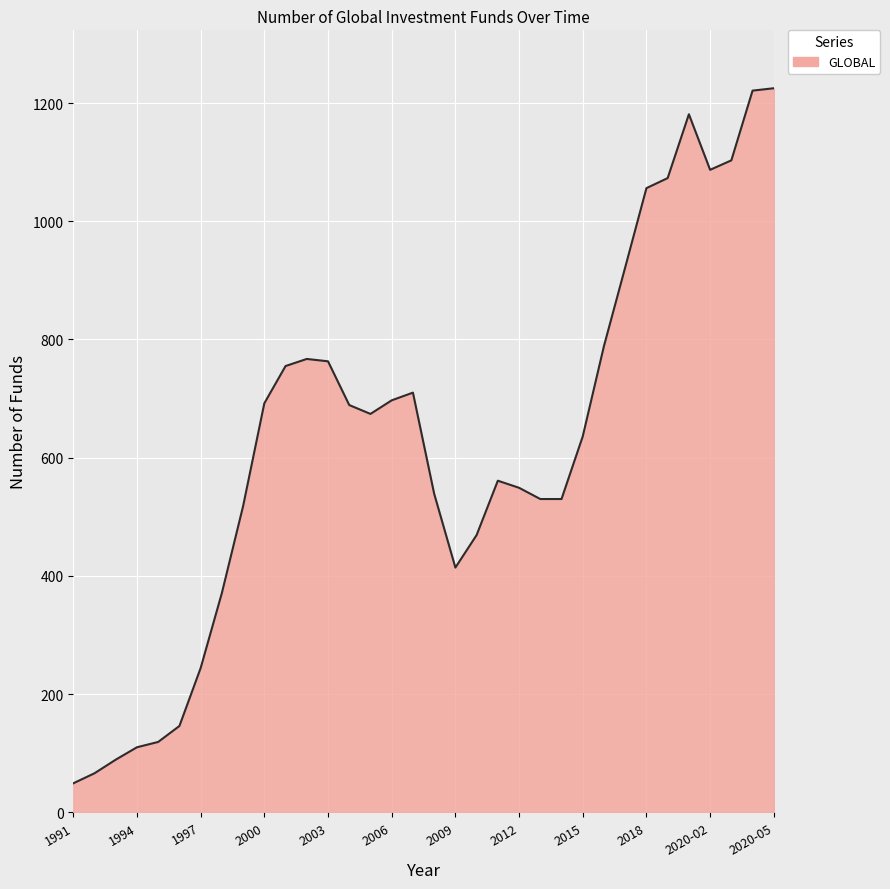

True or false: the data has more than 2 interior local peaks.

True